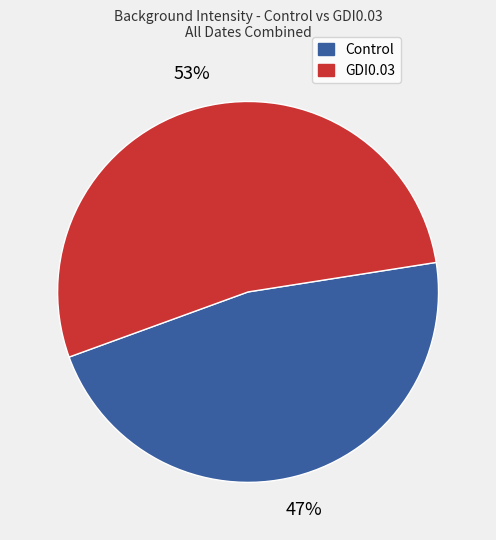

To the nearest percent, what is the difference between the largest and smallest slice percentages?

6%